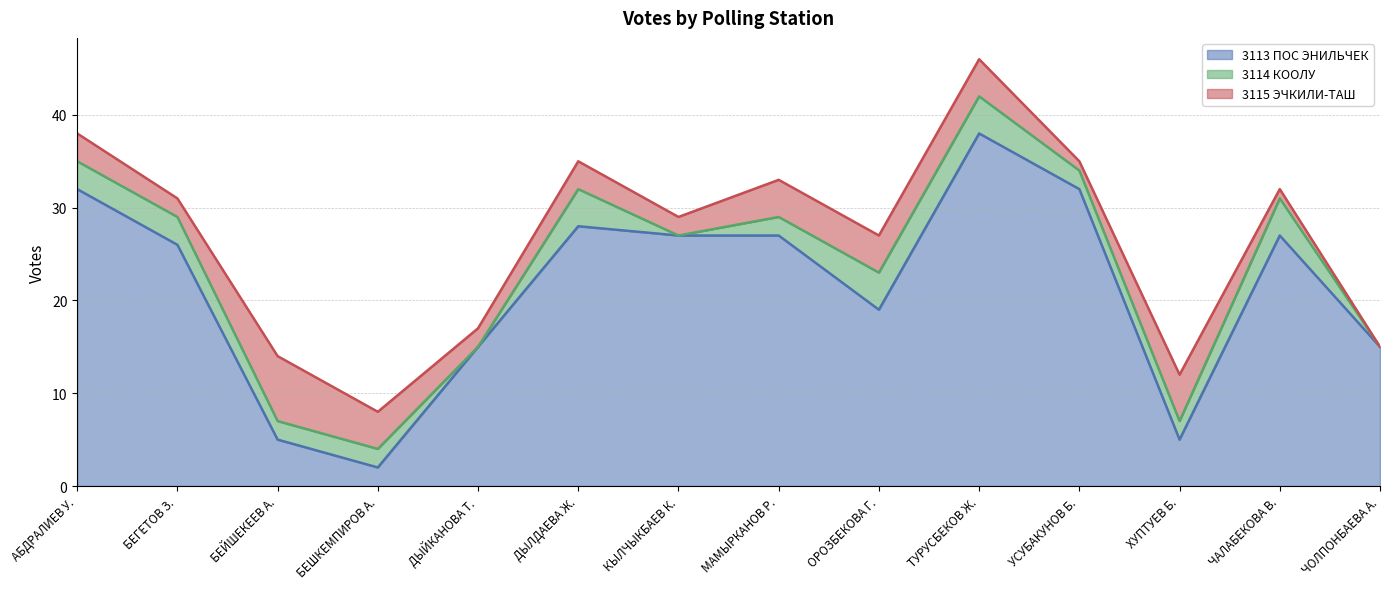

Reading right to left, list all the values displayed in this chart.

3113 ПОС ЭНИЛЬЧЕК: 13=15	12=27	11=5	10=32	9=38	8=19	7=27	6=27	5=28	4=15	3=2	2=5	1=26	0=32
3114 КООЛУ: 13=0	12=4	11=2	10=2	9=4	8=4	7=2	6=0	5=4	4=0	3=2	2=2	1=3	0=3
3115 ЭЧКИЛИ-ТАШ: 13=0	12=1	11=5	10=1	9=4	8=4	7=4	6=2	5=3	4=2	3=4	2=7	1=2	0=3